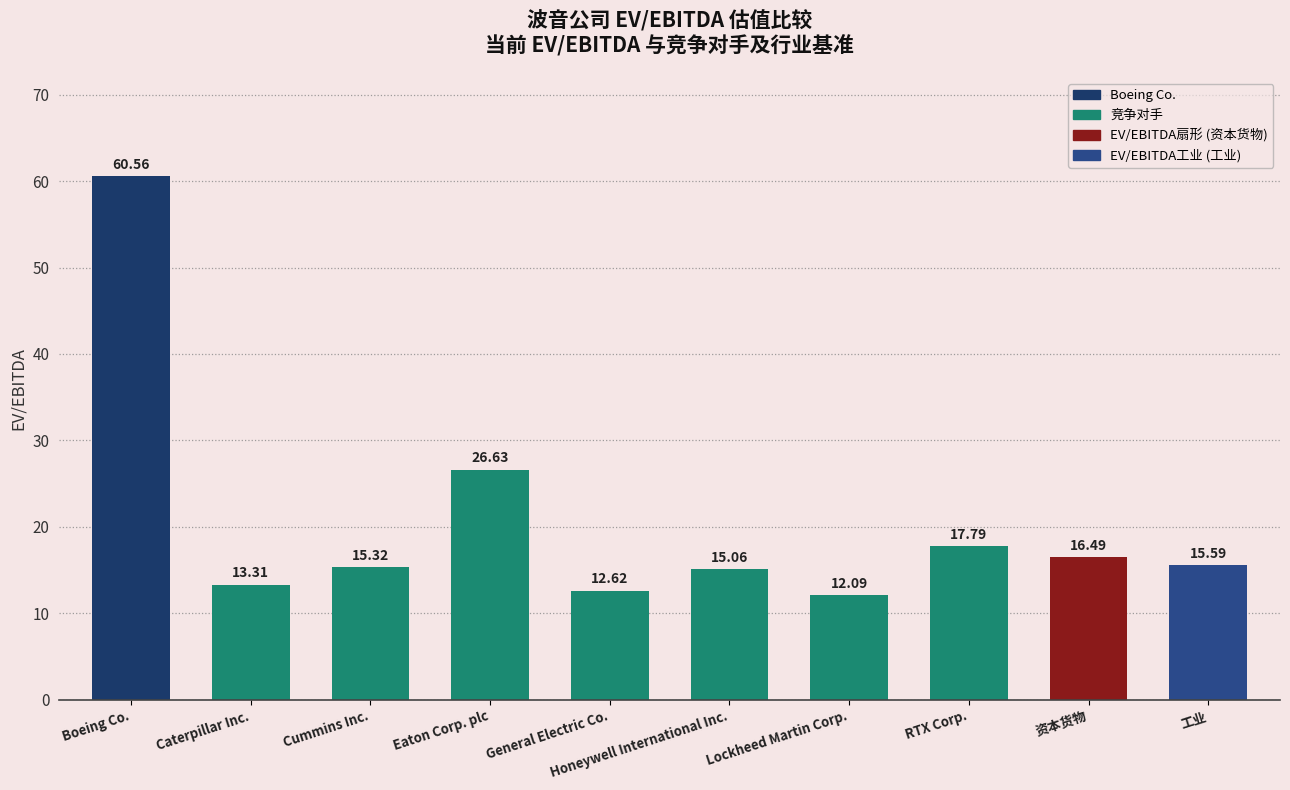

What is the label of the 7th bar from the right?

Eaton Corp. plc